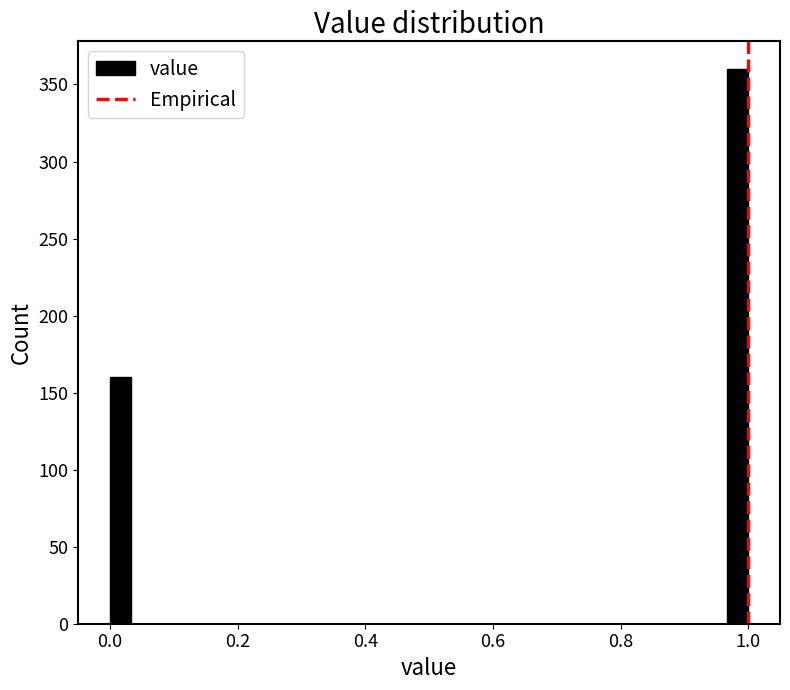

Read against the x-axis, roughly where is the centre of the tallest bar?

0.98